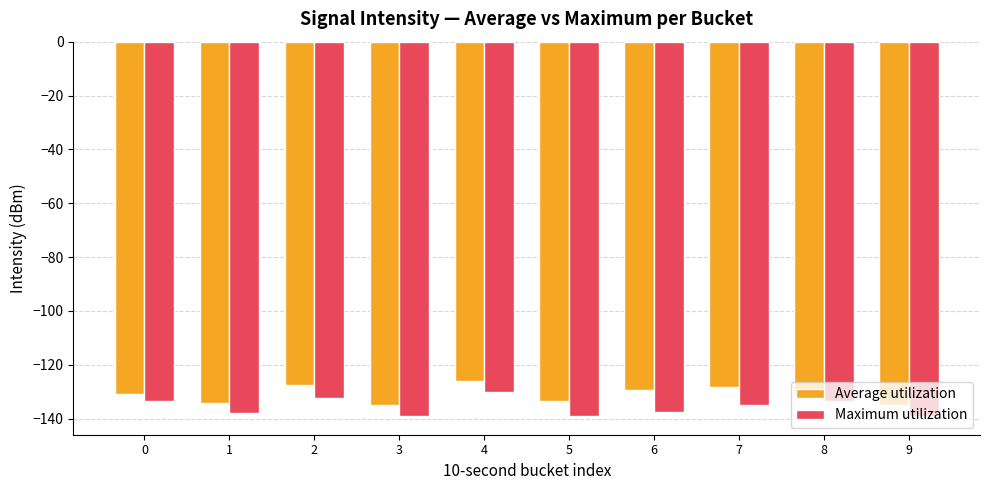

What is the value of the Maximum utilization bar at the 7th from the left?

-137.6